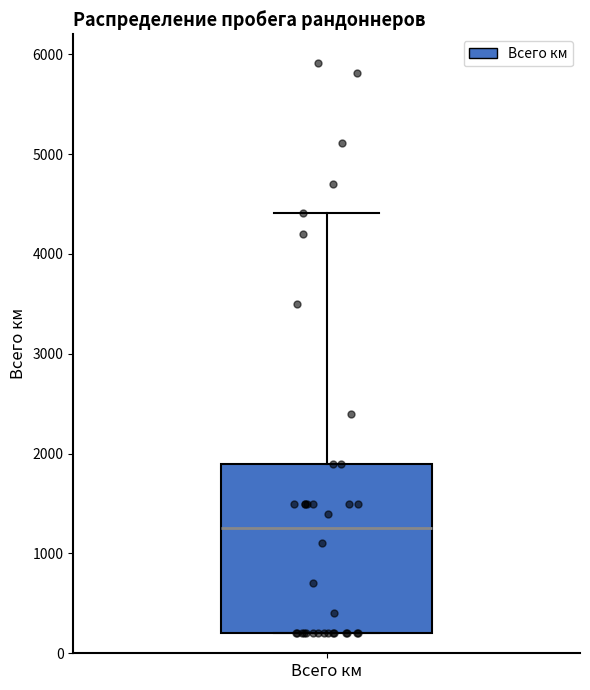

Transcribe this box plot: give where the median line is, the range the box spans, and where the two whiskers end, as read against the y-axis. The values are not printed on the chart, so give them approximately, as read against the axis.

median 1300, box 200 to 1900, whiskers 200 to 4400